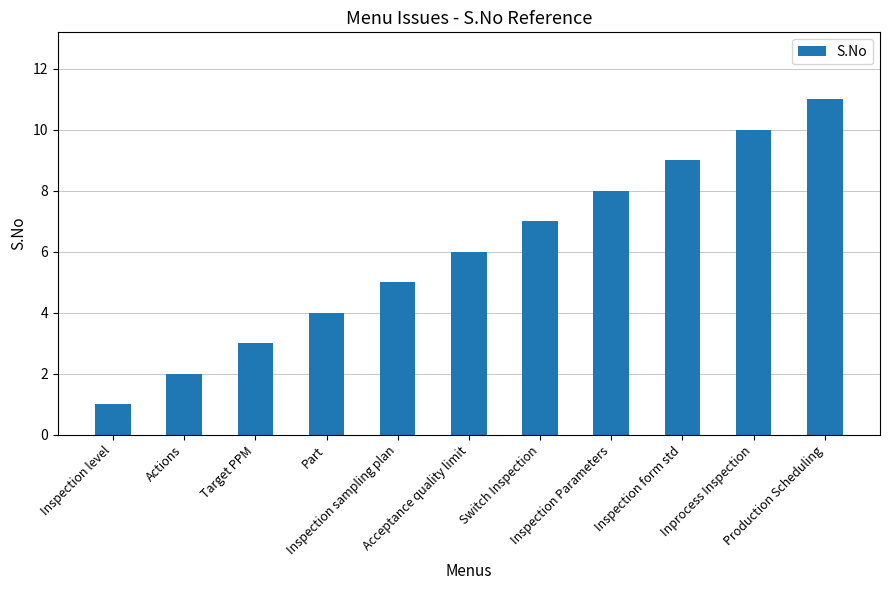

Count the values in the range 3 to 9.

7